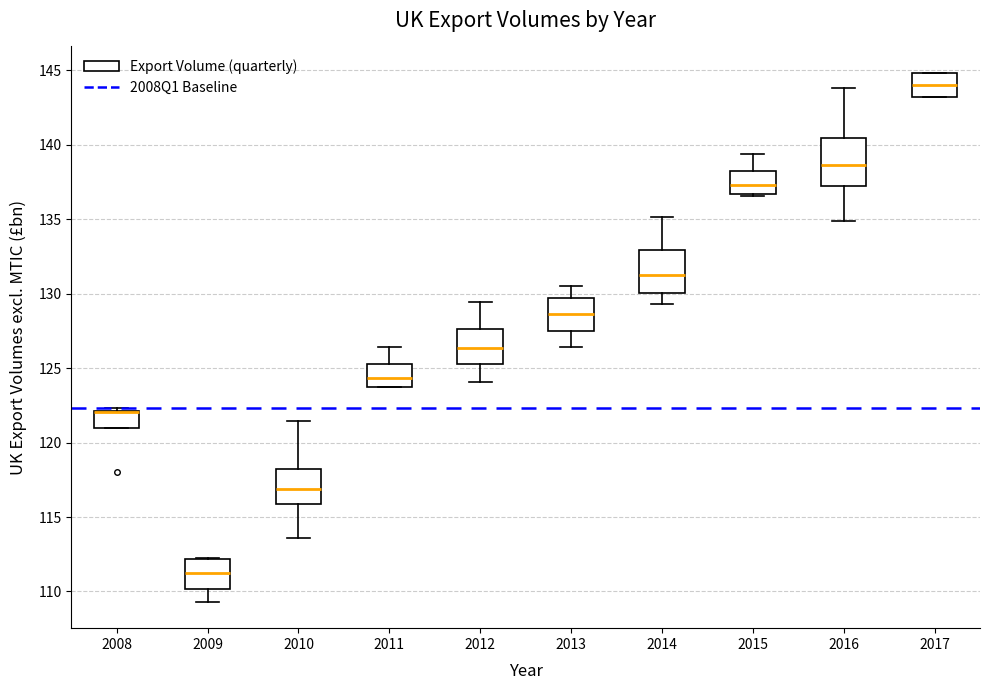

Reading left to right, read every box against the y-axis: the position of its median line, the range the box covers, and the ends of its whiskers. The values are not printed on the chart, so give them approximately, as read against the axis.

2008: median 122.0 (drawn on the box's upper edge), box 121.0 to 122.0, whiskers 121.0 to 122.5
2009: median 111.5, box 110.0 to 112.0, whiskers 109.5 to 112.5
2010: median 117.0, box 116.0 to 118.0, whiskers 113.5 to 121.5
2011: median 124.5, box 124.0 to 125.5, whiskers 123.5 to 126.5
2012: median 126.5, box 125.5 to 127.5, whiskers 124.0 to 129.5
2013: median 128.5, box 127.5 to 129.5, whiskers 126.5 to 130.5
2014: median 131.0, box 130.0 to 133.0, whiskers 129.5 to 135.0
2015: median 137.5, box 136.5 to 138.0, whiskers 136.5 to 139.5
2016: median 138.5, box 137.0 to 140.5, whiskers 135.0 to 144.0
2017: median 144.0, box 143.0 to 145.0, whiskers 143.0 to 145.0